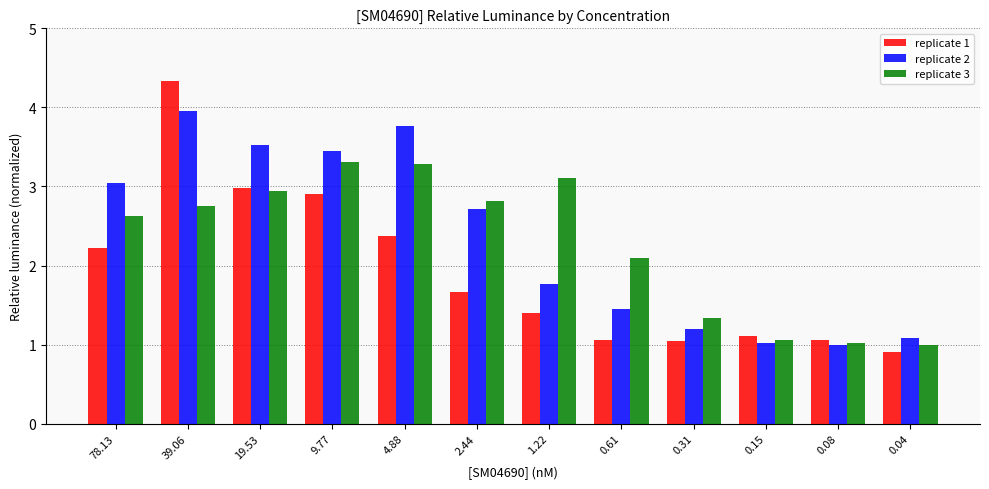

At which category is the sum across all series the highest?

39.06